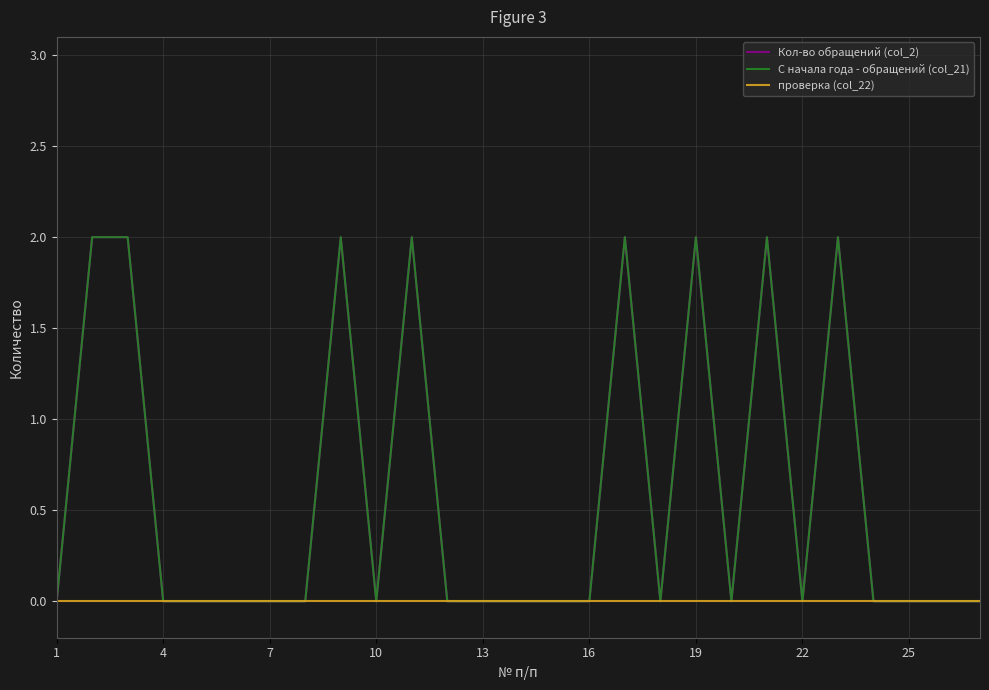

True or false: Кол-во обращений (col_2) and С начала года - обращений (col_21) intersect in this chart.

False